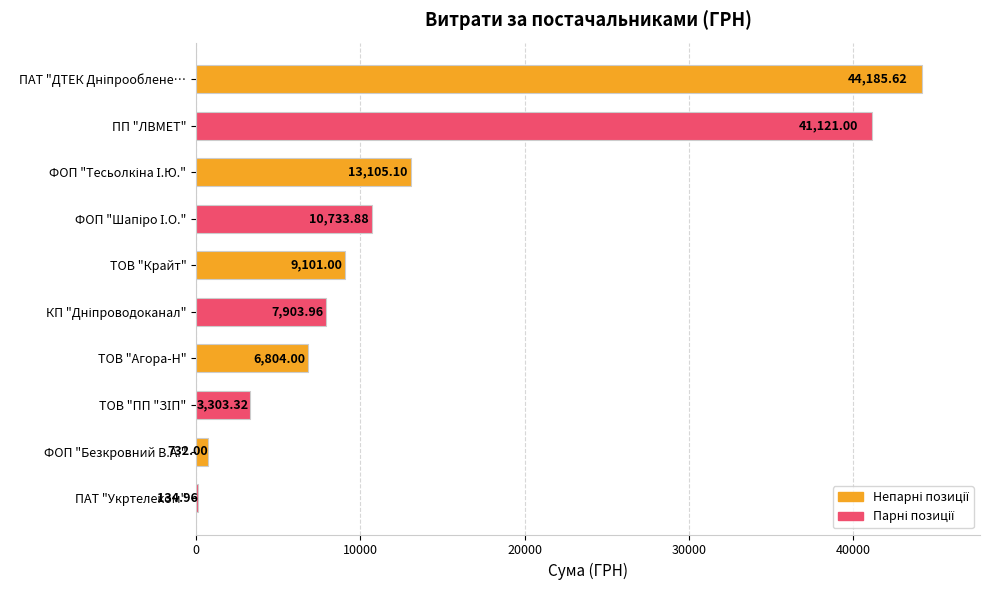

What is the sum of all values?

137124.8